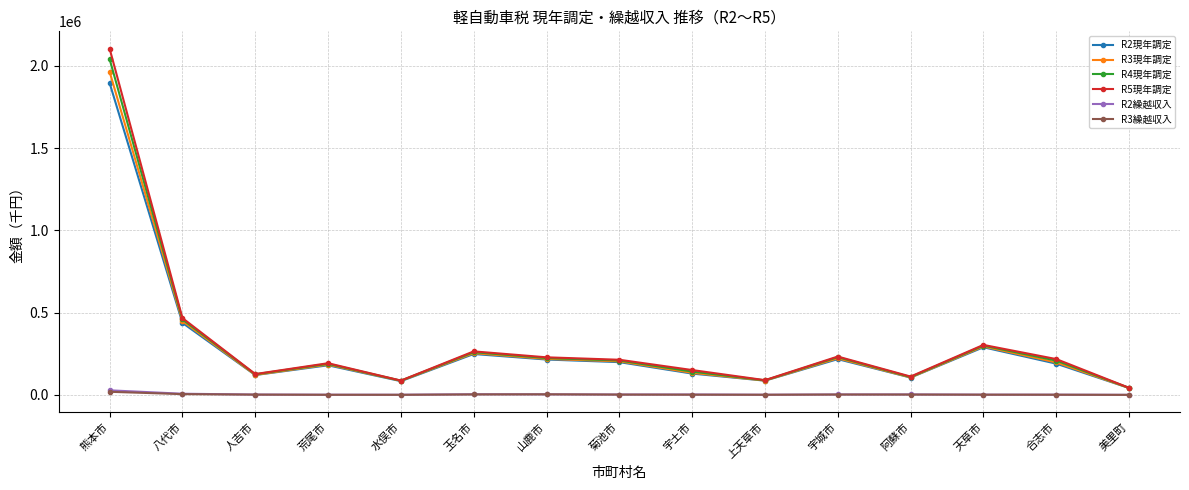

Which series changed the most between 人吉市 and 玉名市?

R5現年調定